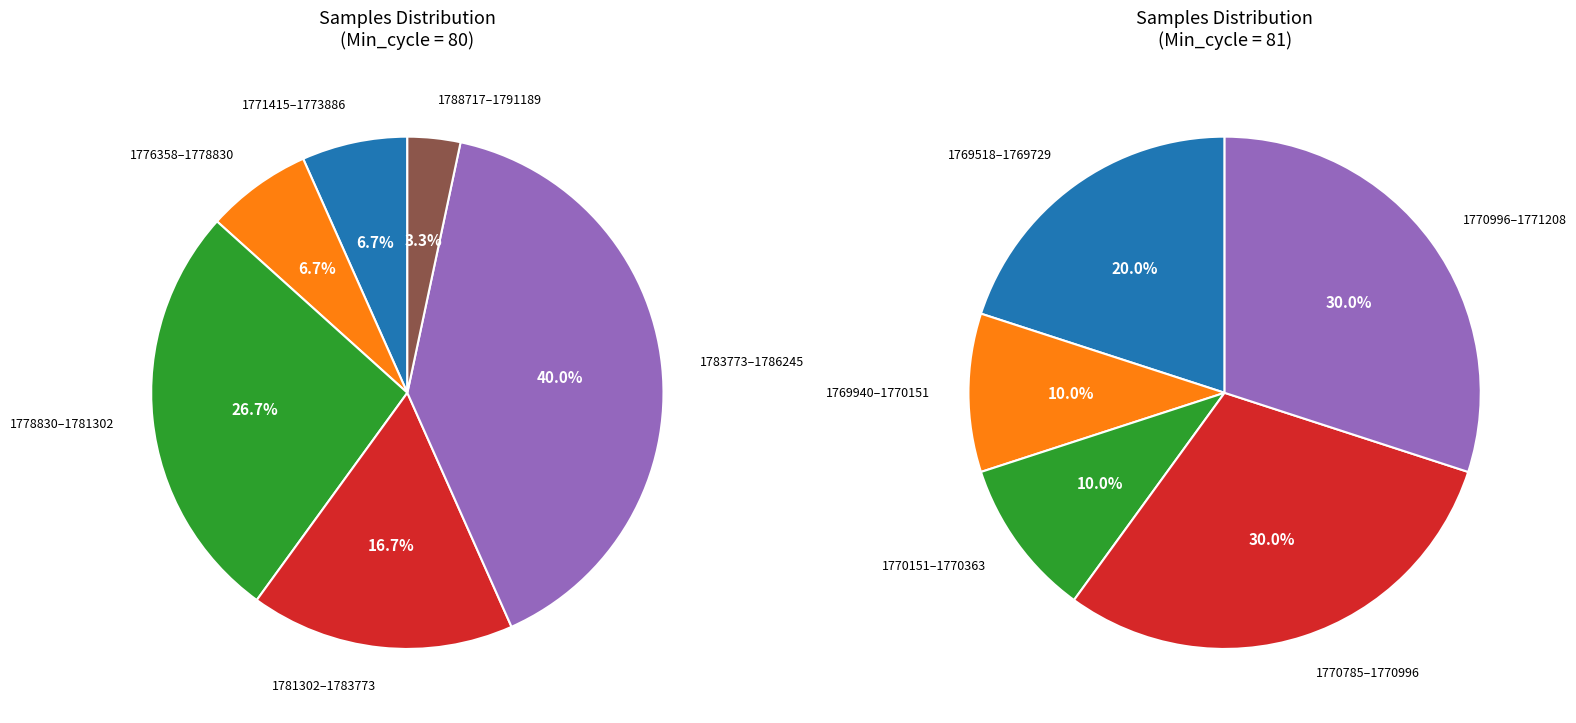

Does 80 represent more than half of the total?

No